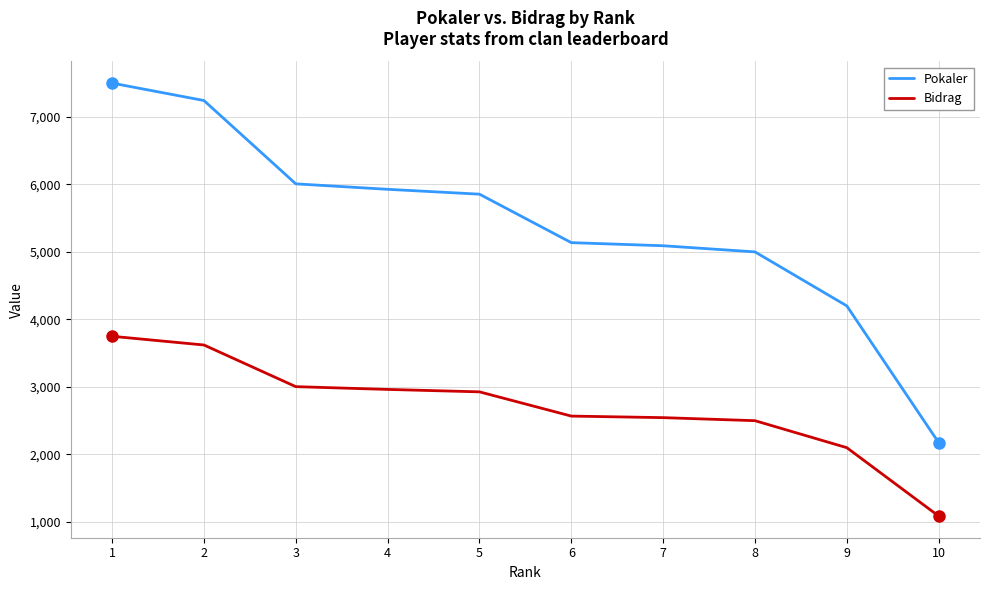

What are all the series names shown in the legend?

Pokaler, Bidrag